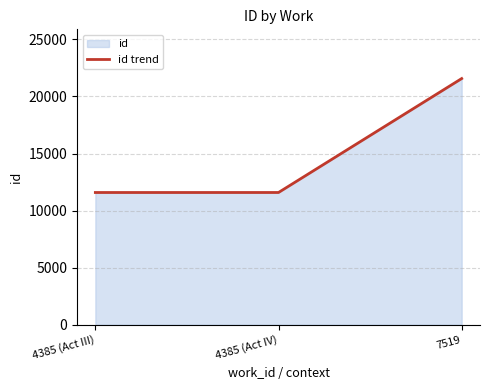

Reading right to left, transcribe all the data shown in this chart.

21570	11586	11585